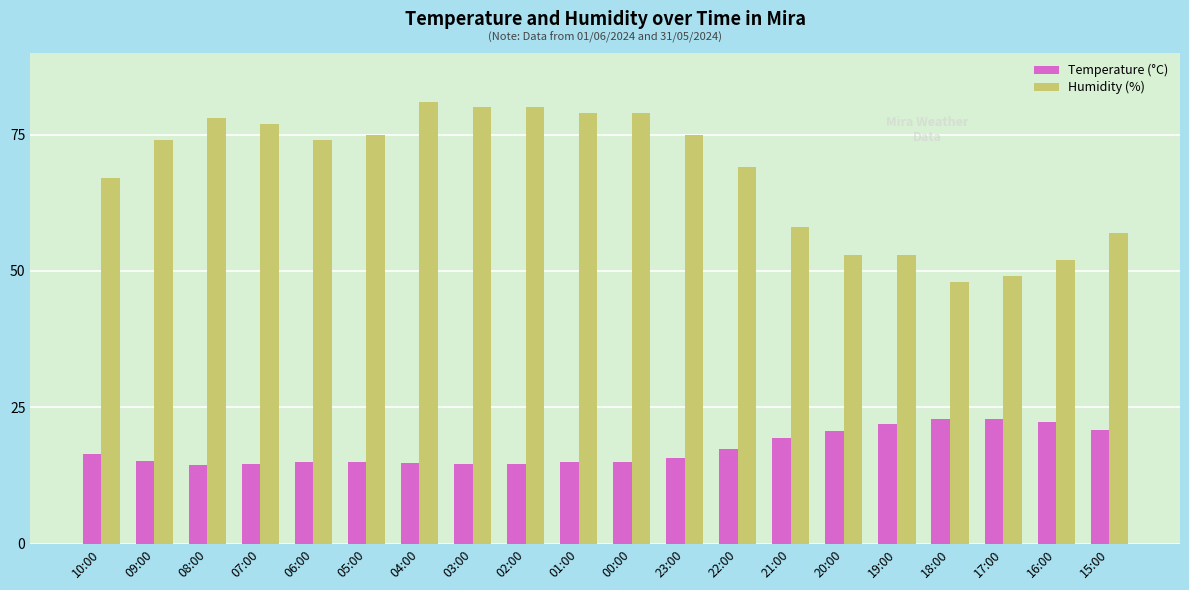

The Temperature (°C) series shows 14.6 at 02:00. True or false?

True